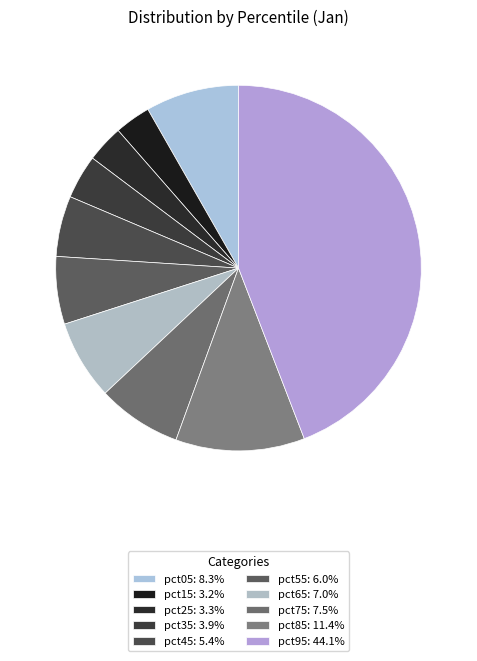

What percentage is the pct65 slice, to the nearest percent?

7%